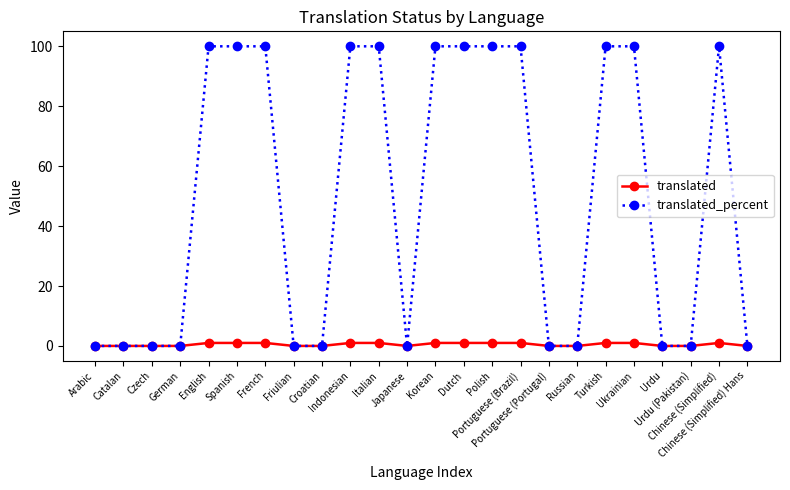

What position from the left is Ukrainian?

20